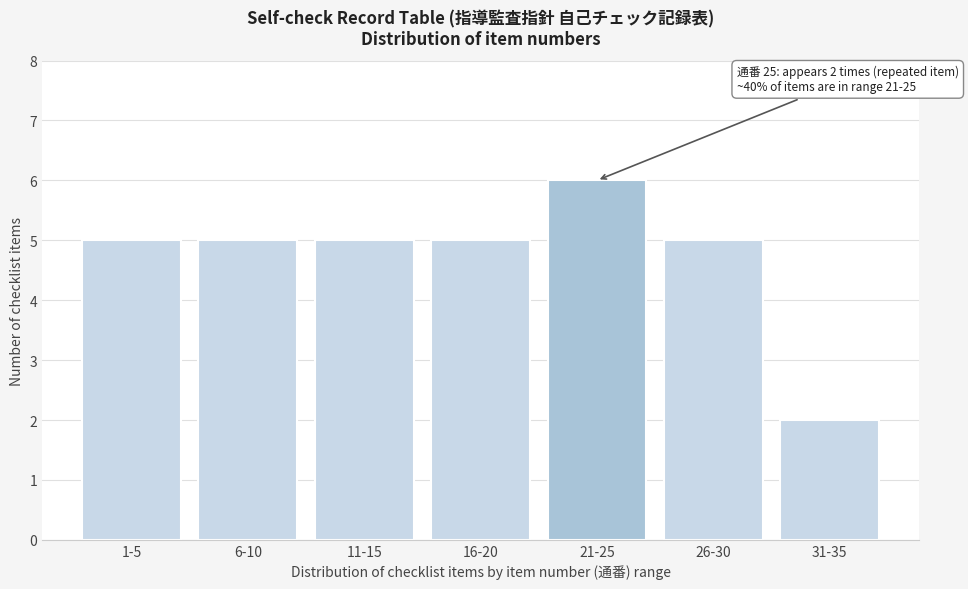

Reading left to right, what are all the values shown in this chart?

1-5=5	6-10=5	11-15=5	16-20=5	21-25=6	26-30=5	31-35=2